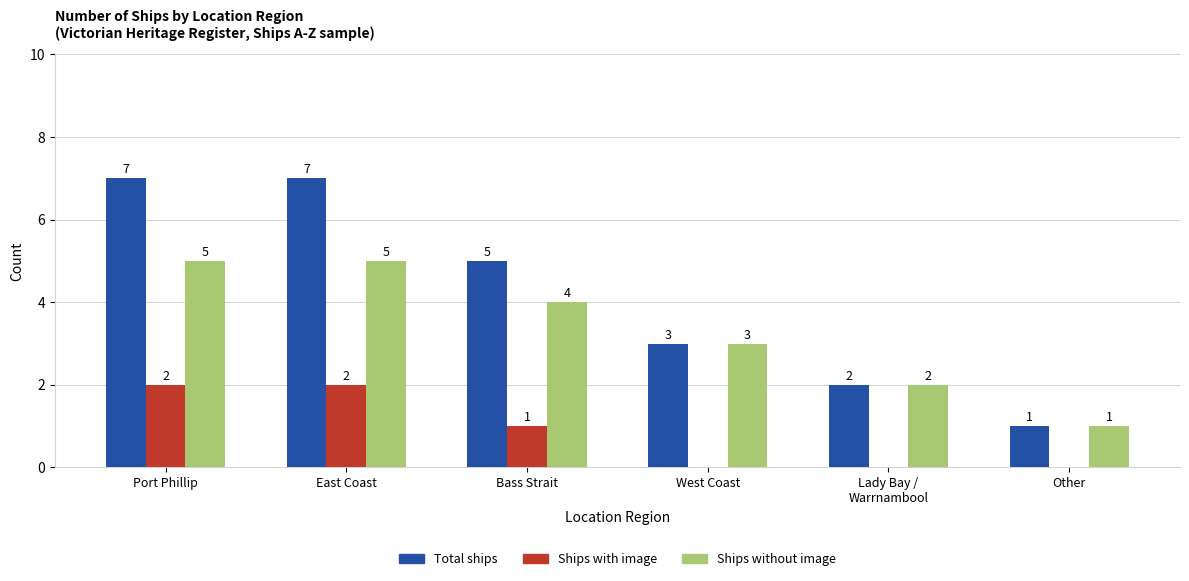

What is the maximum value for Ships without image?

5